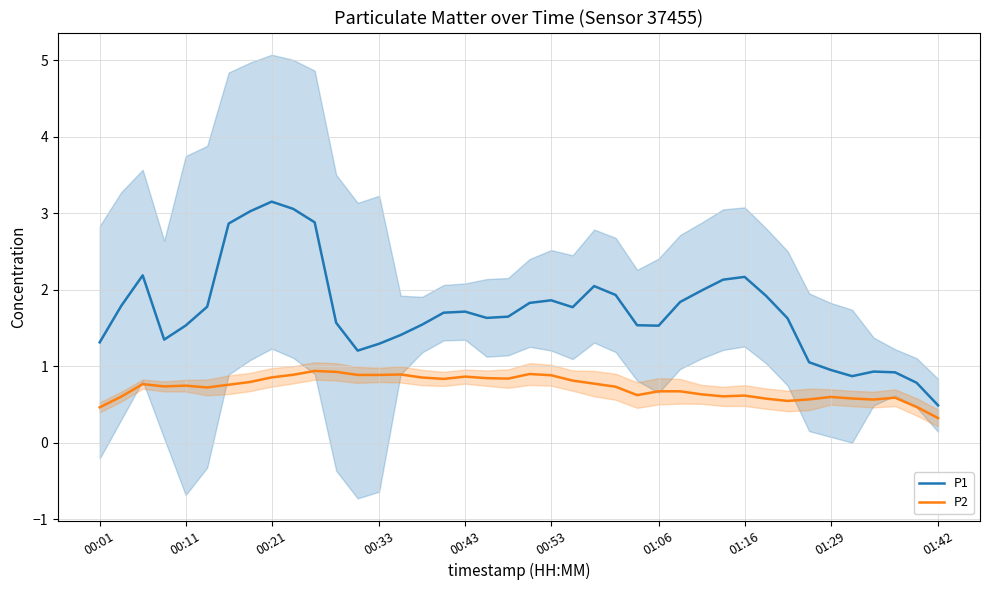

What position from the right is 25?

15